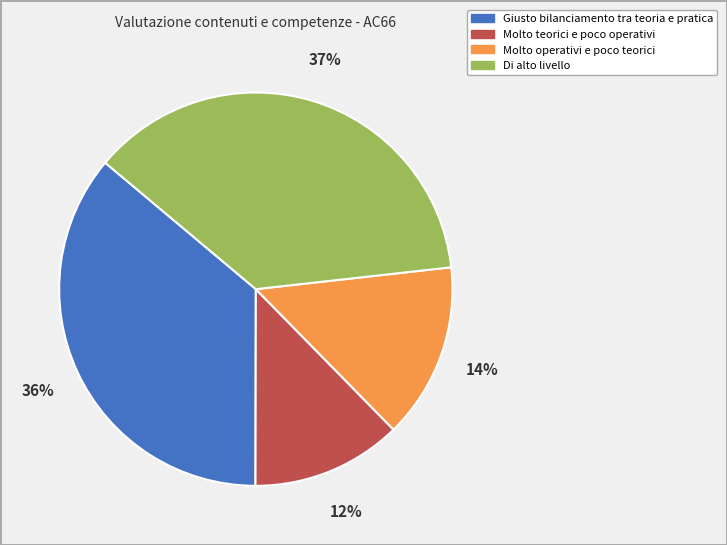

Combined, do Molto teorici e poco operativi and Giusto bilanciamento tra teoria e pratica account for over 50%?

No